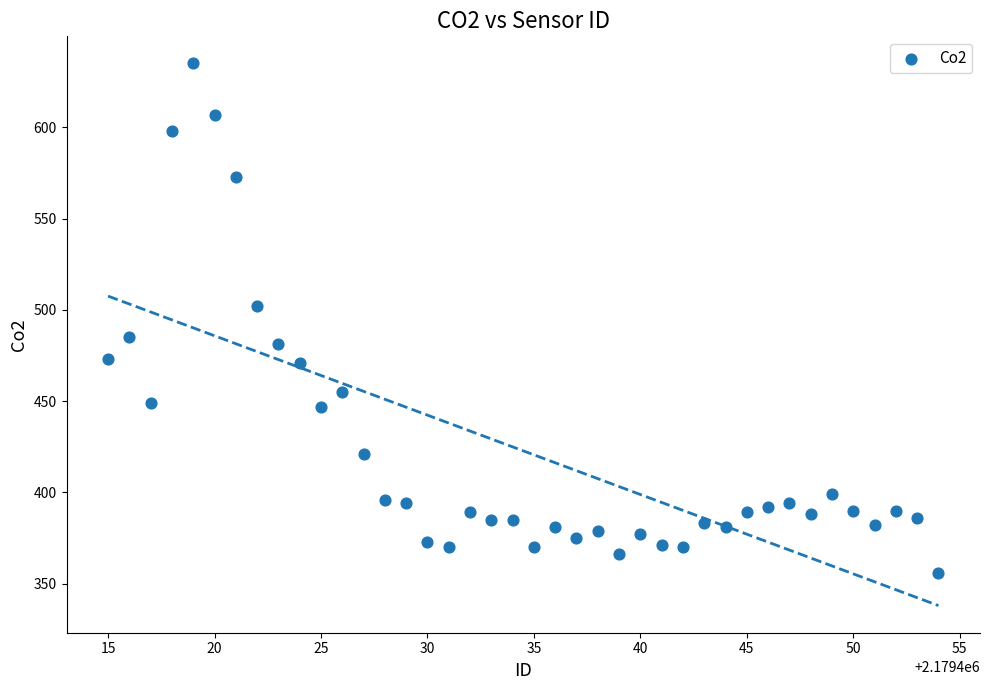

What is the range of X values (max minus min)?

39